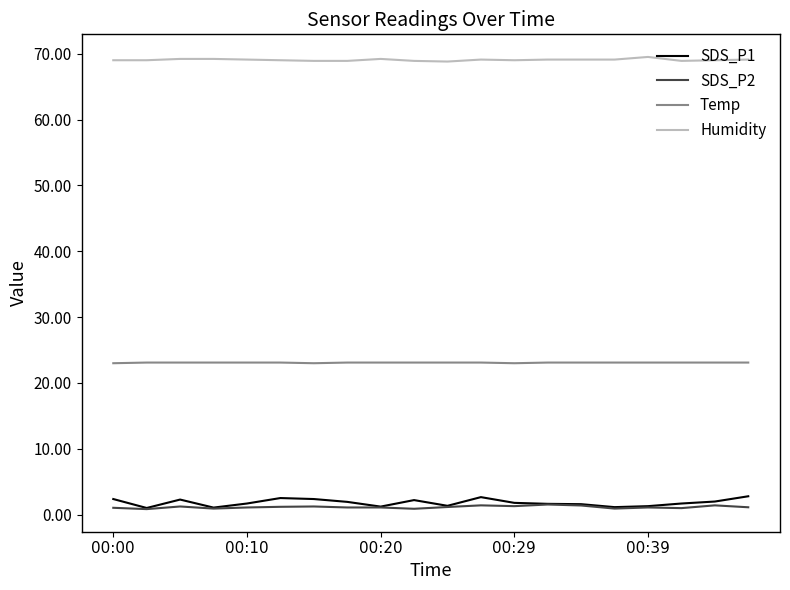

Which series has the largest range (max minus min)?

SDS_P1